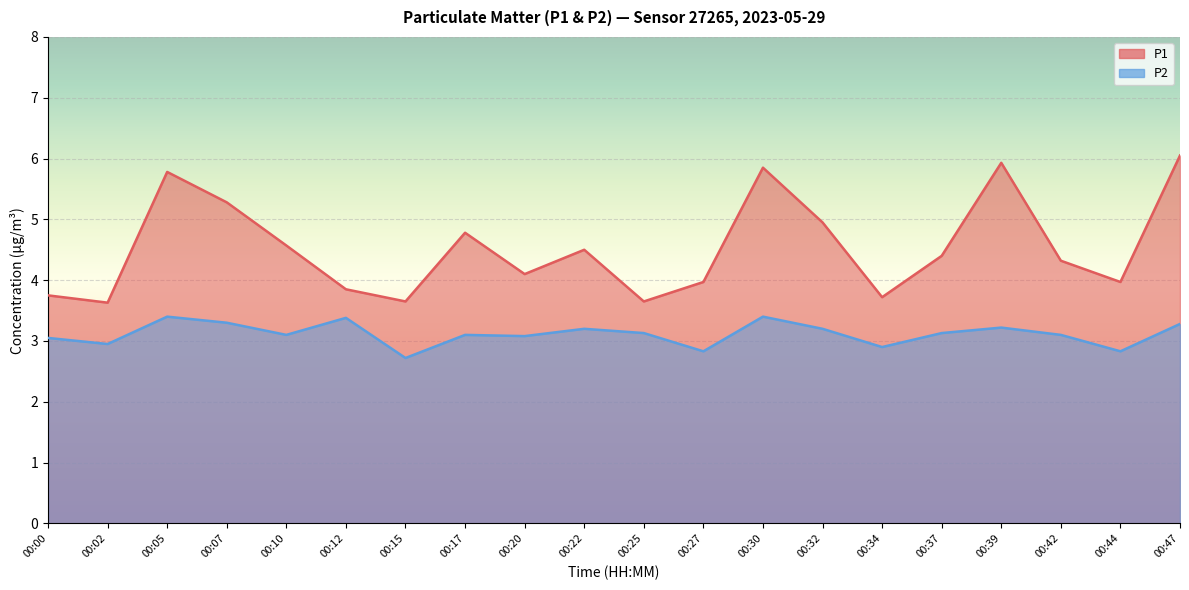

At 00:05, list the series in order from largest to smallest.

P1, P2